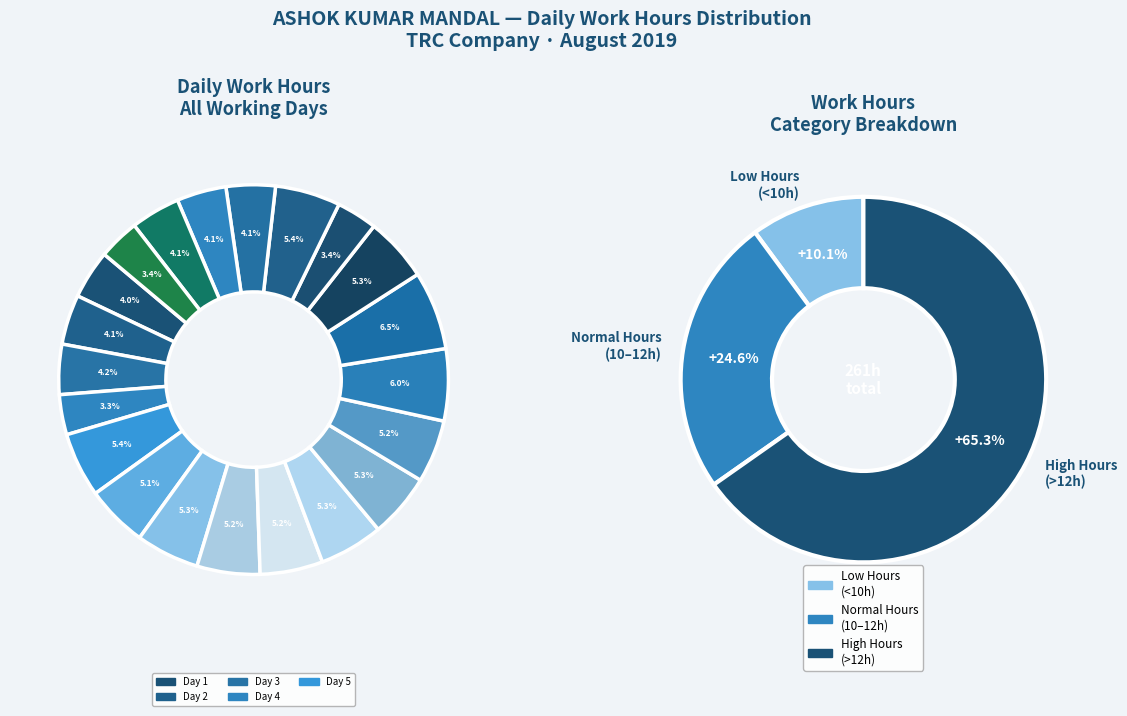

Do Day 4 and Day 19 together represent more than half of the pie?

No